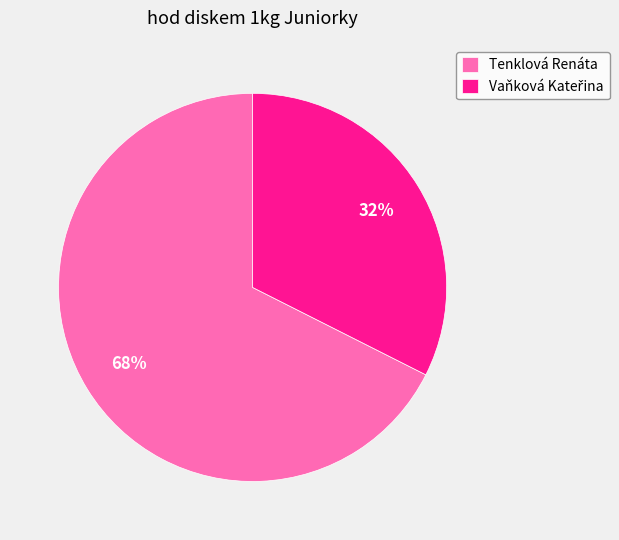

To the nearest percent, what portion does Tenklová Renáta represent?

68%